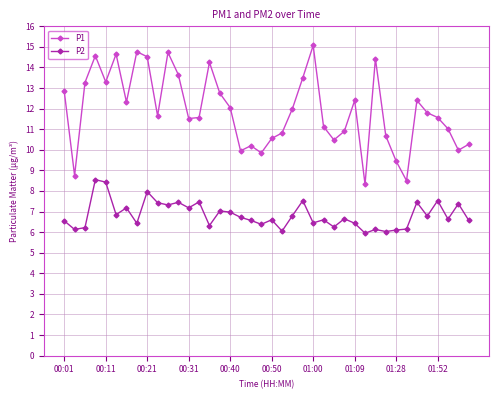

What is the value of the P1 point at the 12th from the left?

13.7